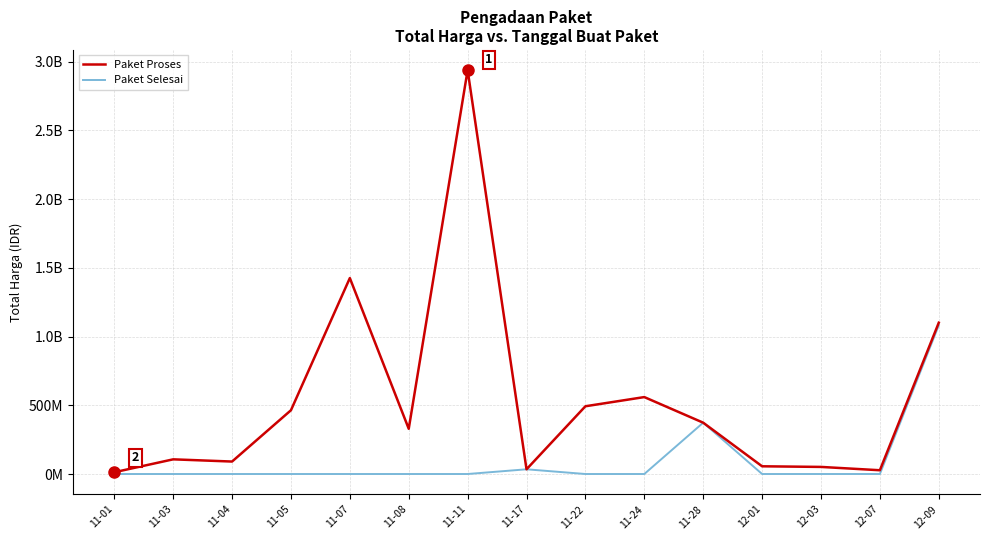

What are all the series names shown in the legend?

Paket Proses, Paket Selesai